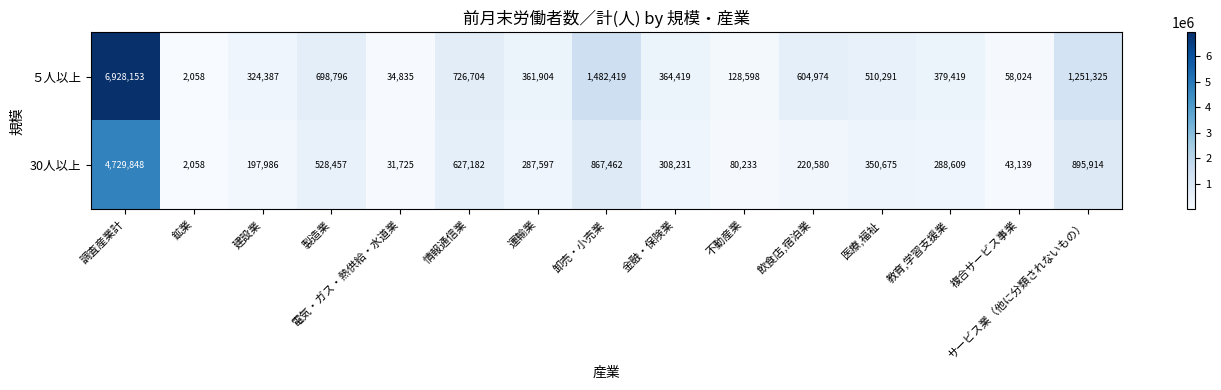

What is the difference between the highest and lowest values at 製造業?

170339